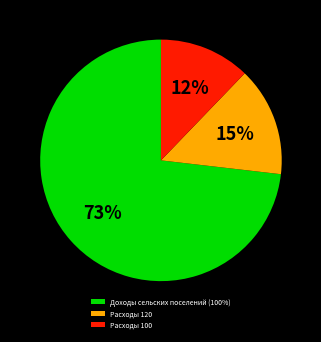

How many slices are in this pie chart?

3